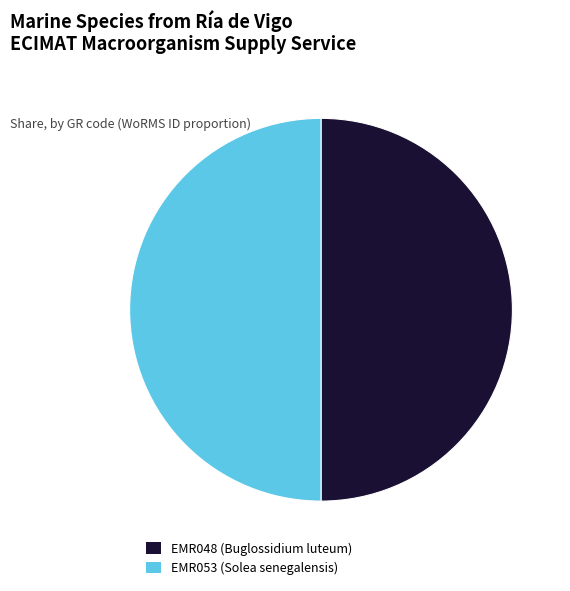

True or false: EMR053 (Solea senegalensis) accounts for 50% of the total.

True